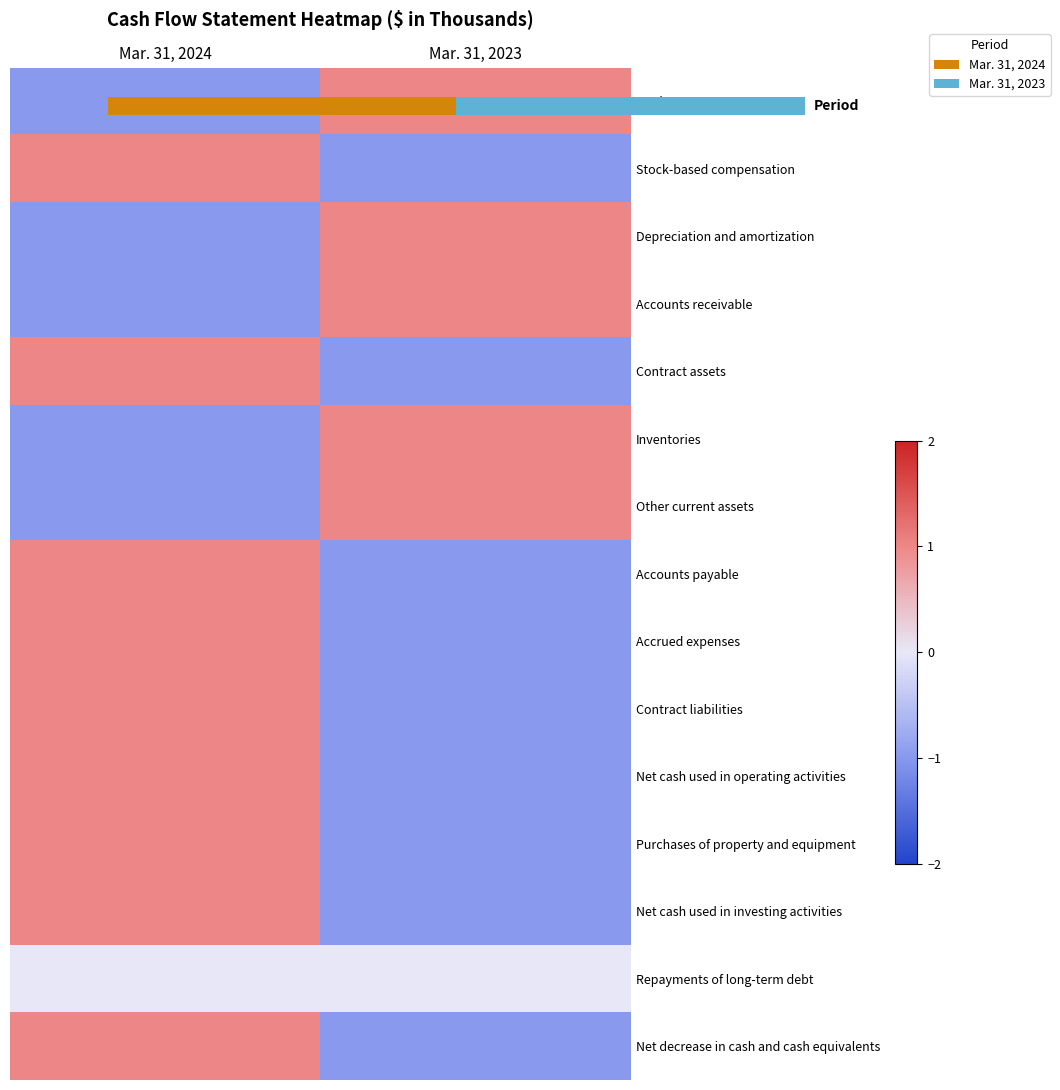

The value of Accounts payable at Mar. 31, 2024 is 1. True or false?

True